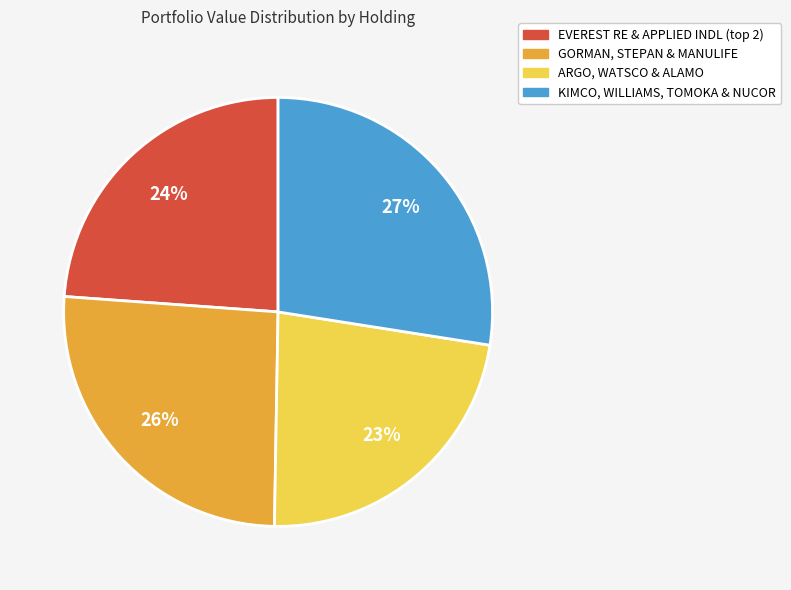

Which category has the smallest portion of the pie?

ARGO, WATSCO & ALAMO